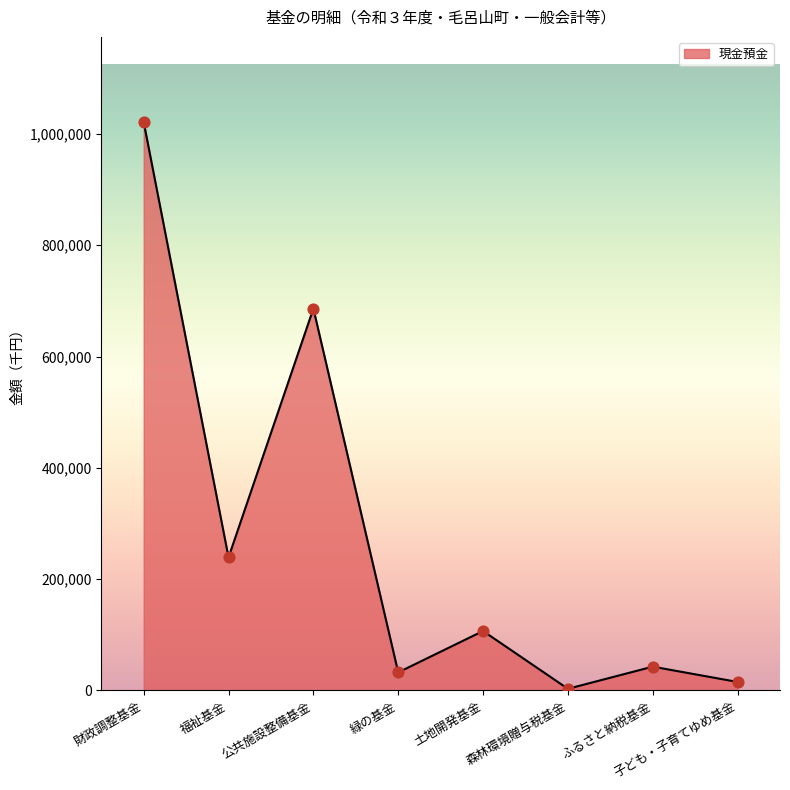

Which has a higher value, 緑の基金 or 土地開発基金?

土地開発基金